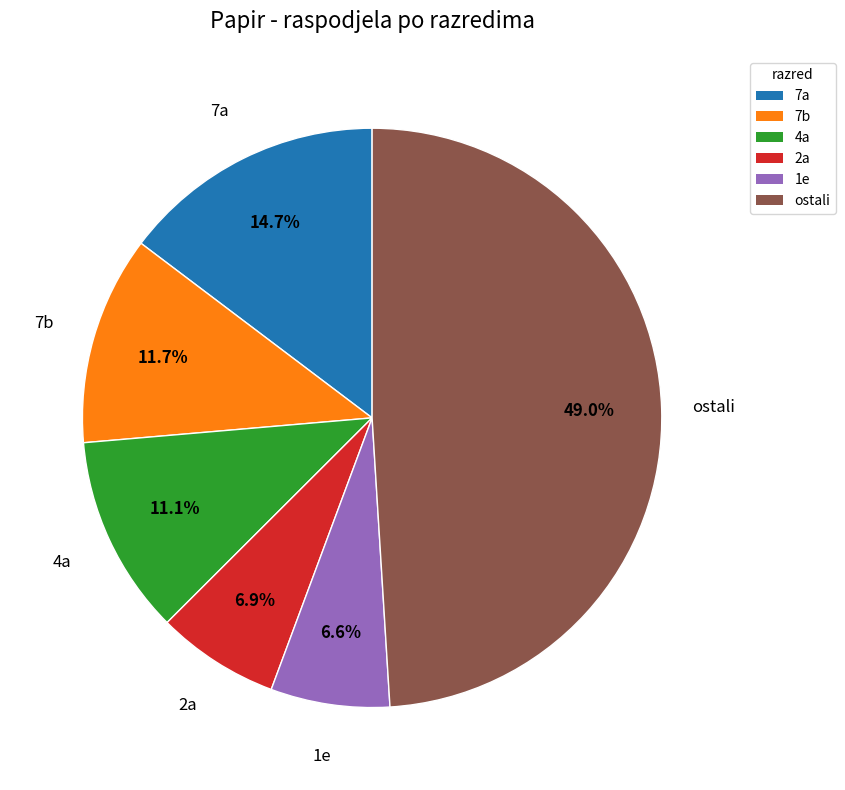

How many slices are in this pie chart?

6